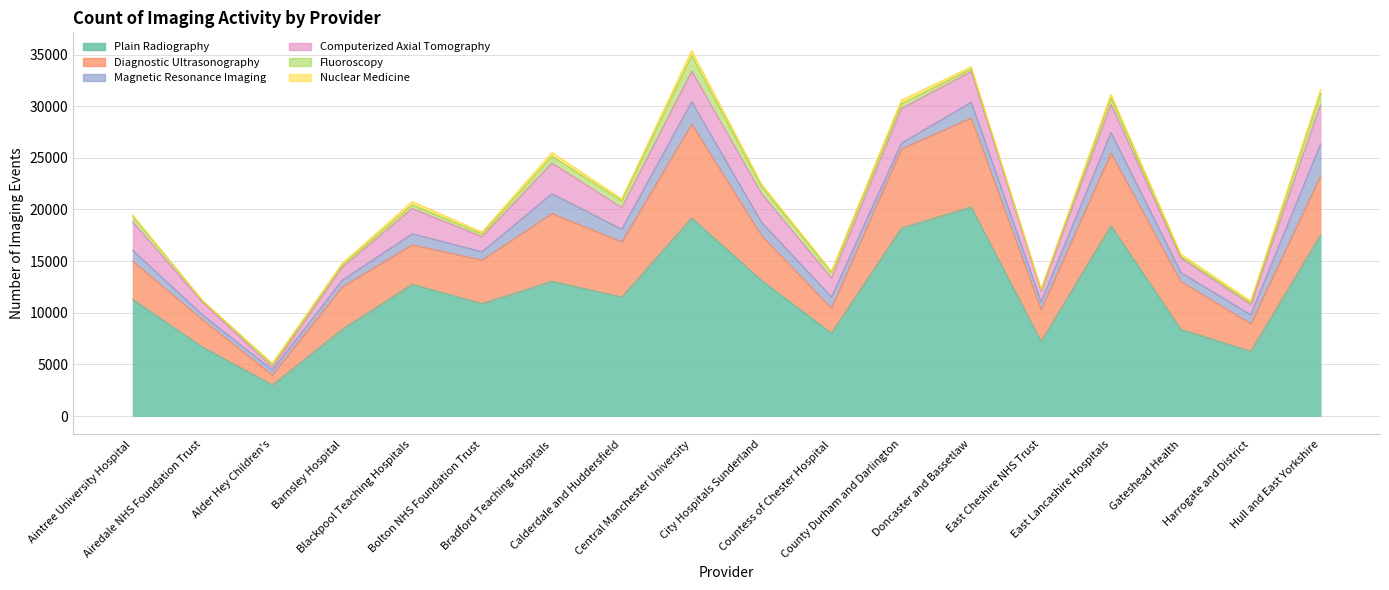

Where is Computerized Axial Tomography nearest to the value 2040?

Calderdale and Huddersfield